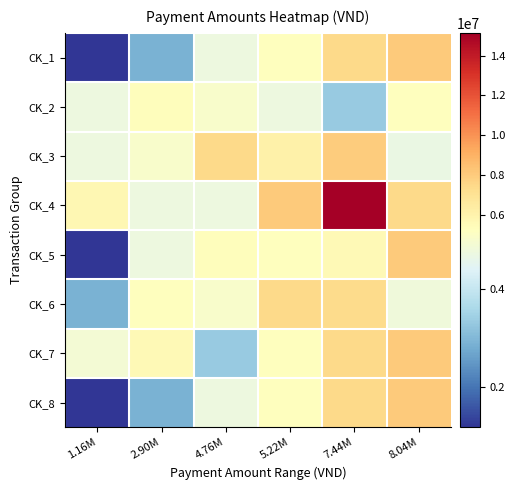

Between 1.16M and 5.22M, which series saw the biggest shift?

CK_6